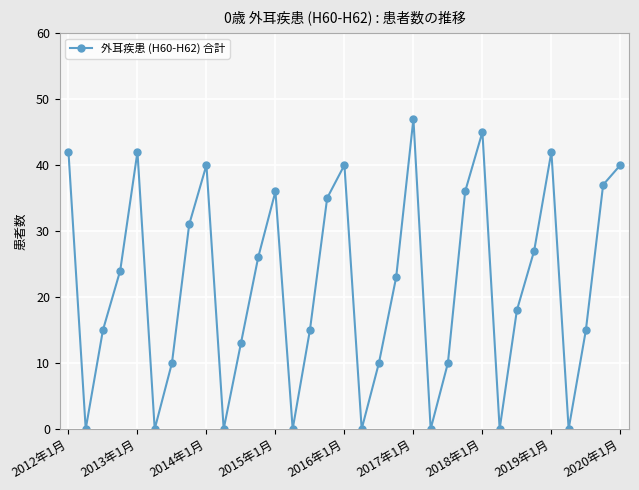

What is the maximum value shown in the chart?

47